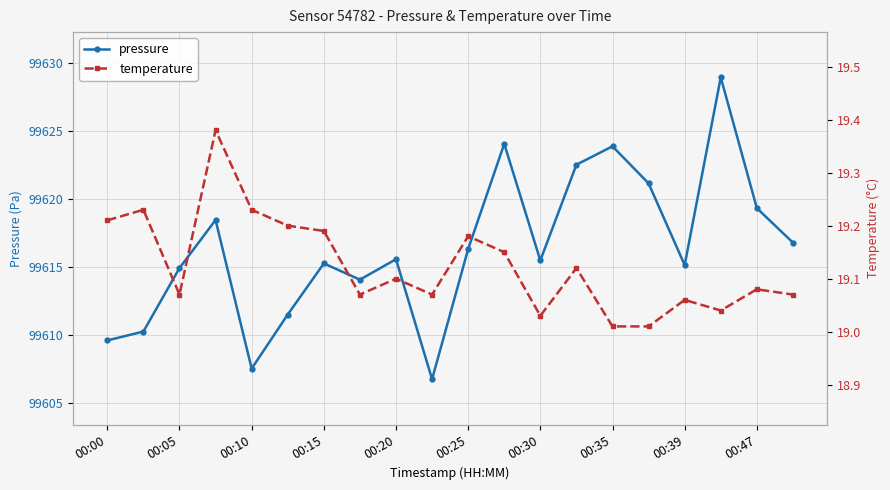

Which series has the widest spread of values?

pressure